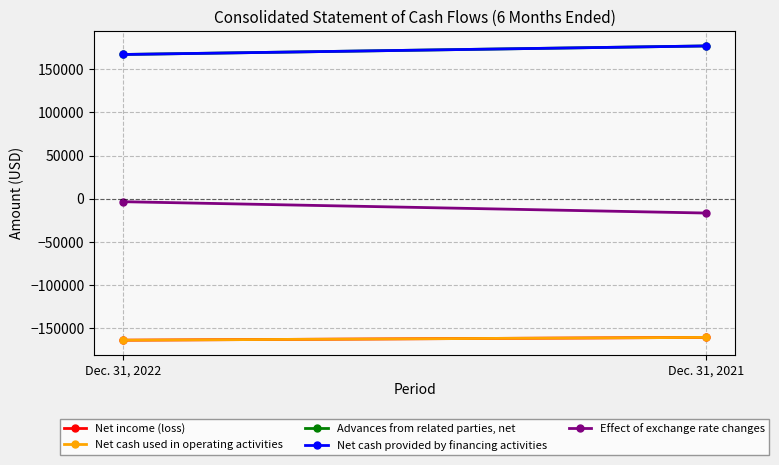

How many data points in Net income (loss) are less than -160391?

1